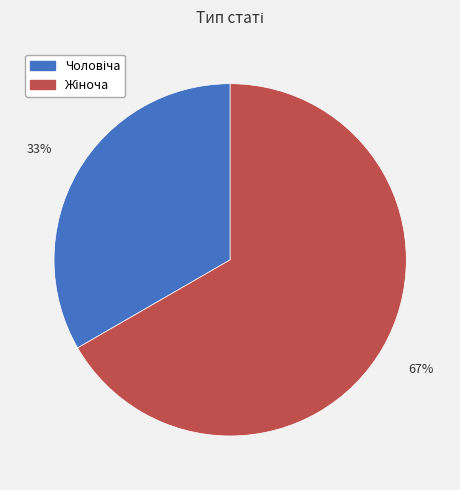

Does any single category account for the majority?

Yes